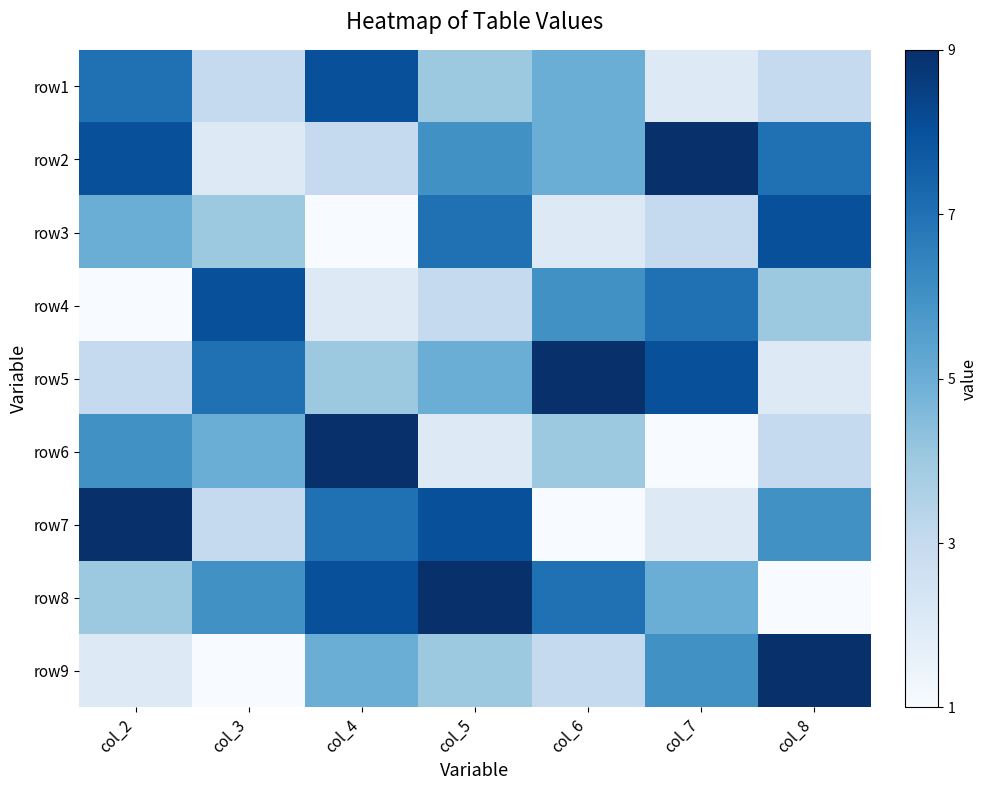

At which category is the sum across all series the highest?

col_5